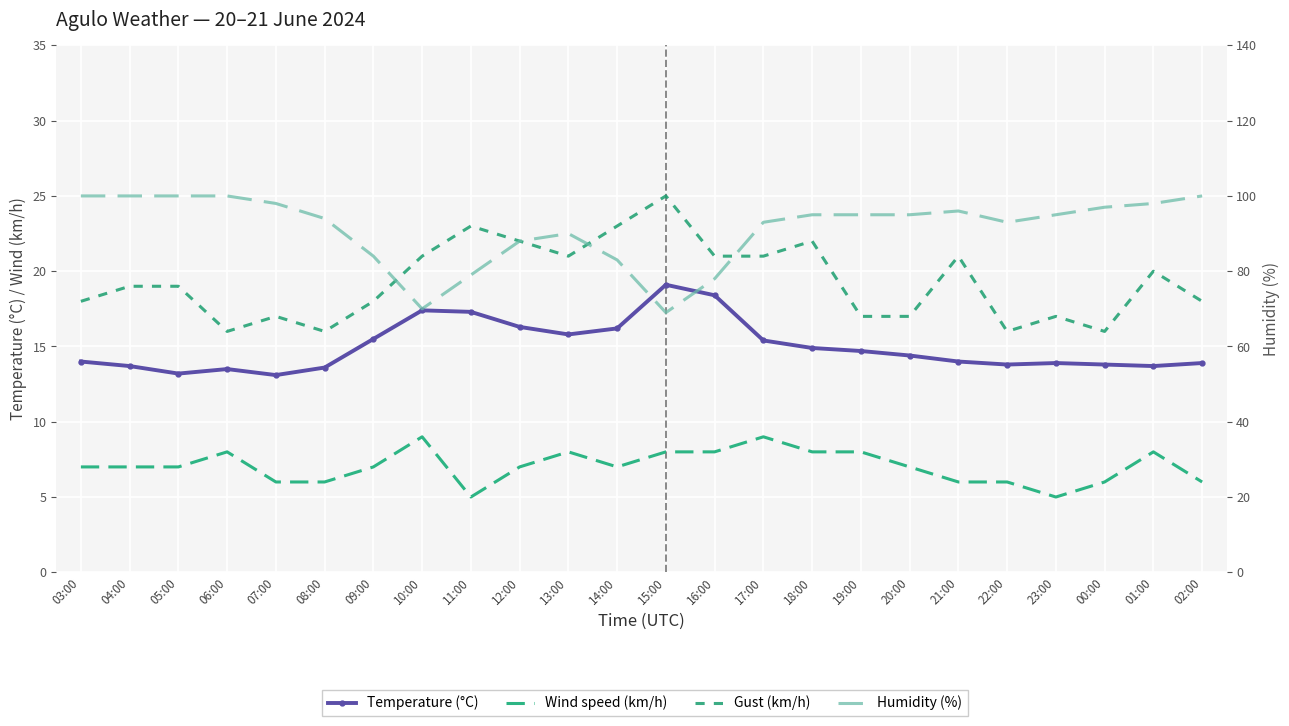

Is the value of Humidity (%) at 14:00 greater than the value of Gust (km/h) at 00:00?

Yes